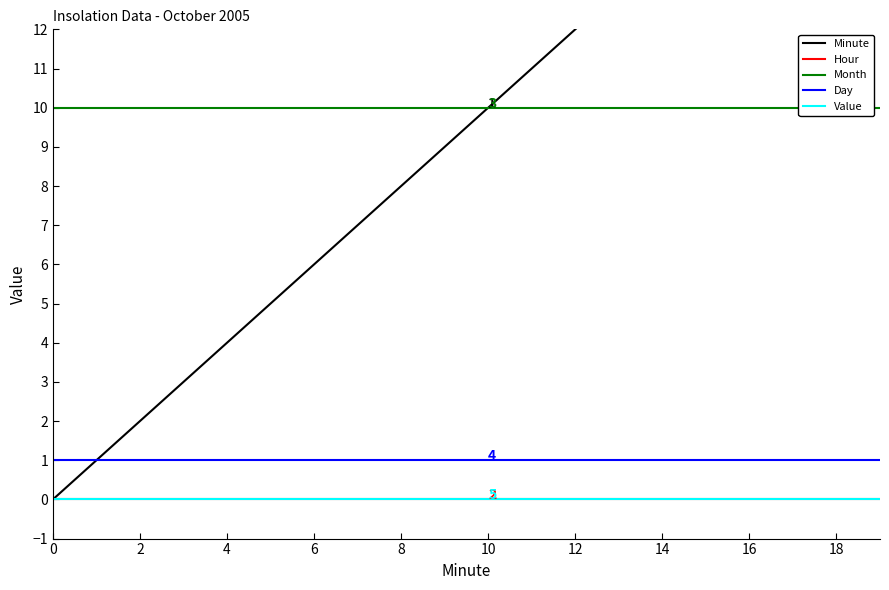

What is the maximum value shown in the chart?

19